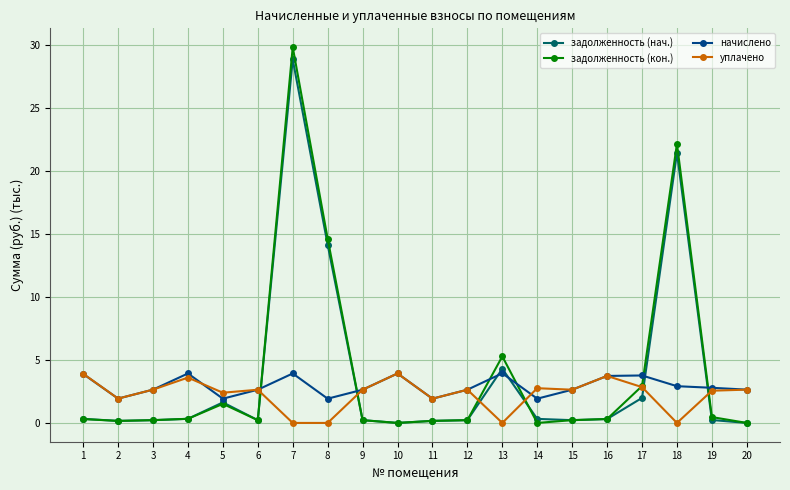

Is it true that задолженность (нач.) equals 0.2 at 9?

True